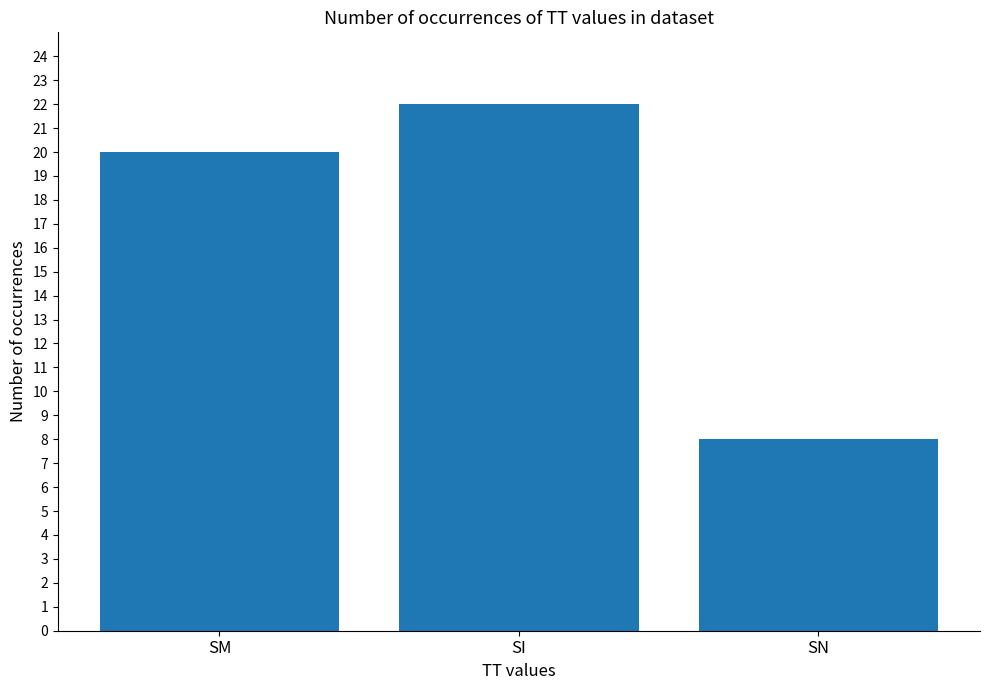

The value at SI is 11. True or false?

False